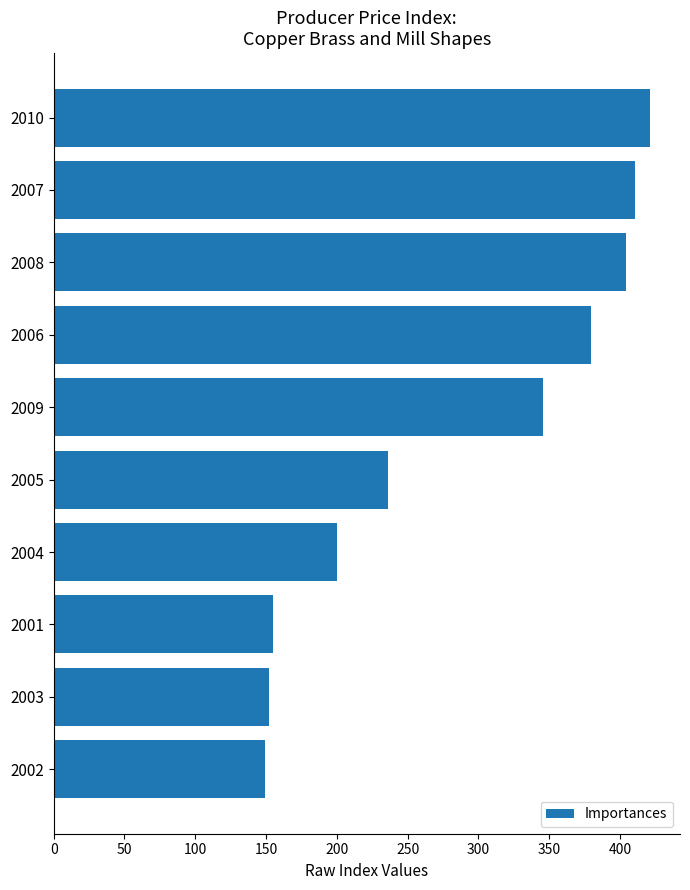

How many distinct data groups are displayed?

1